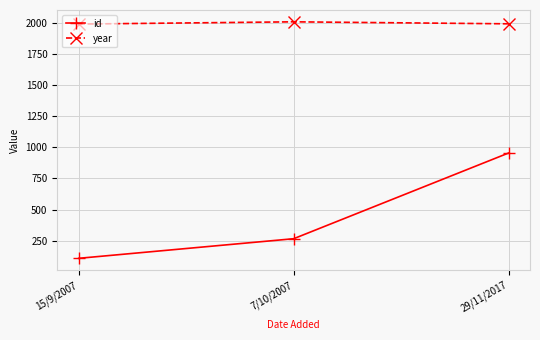

How many data points in id are less than 267?

1